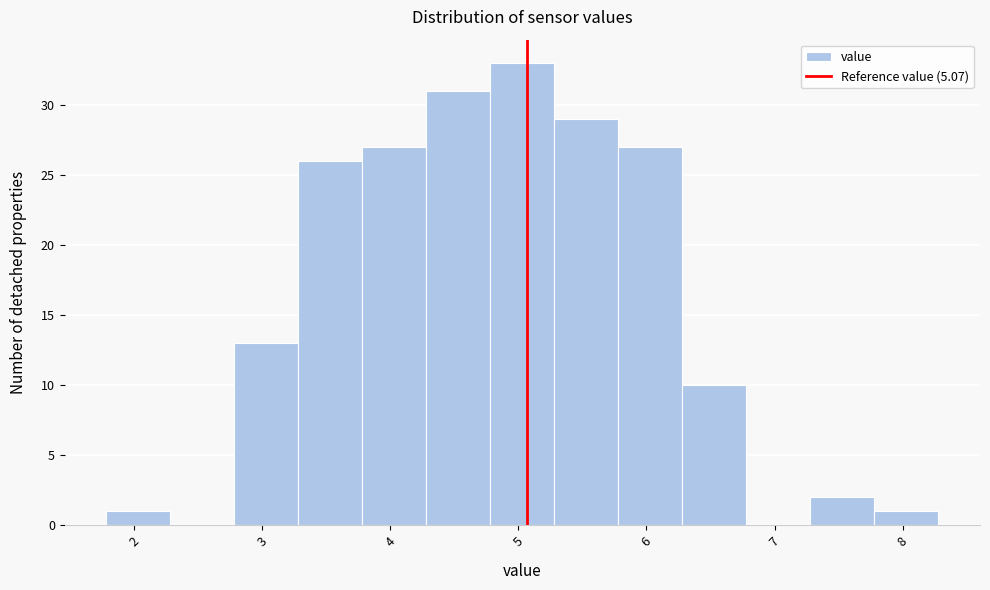

Over which range of the x-axis is the bar tallest?

4.78 to 5.28